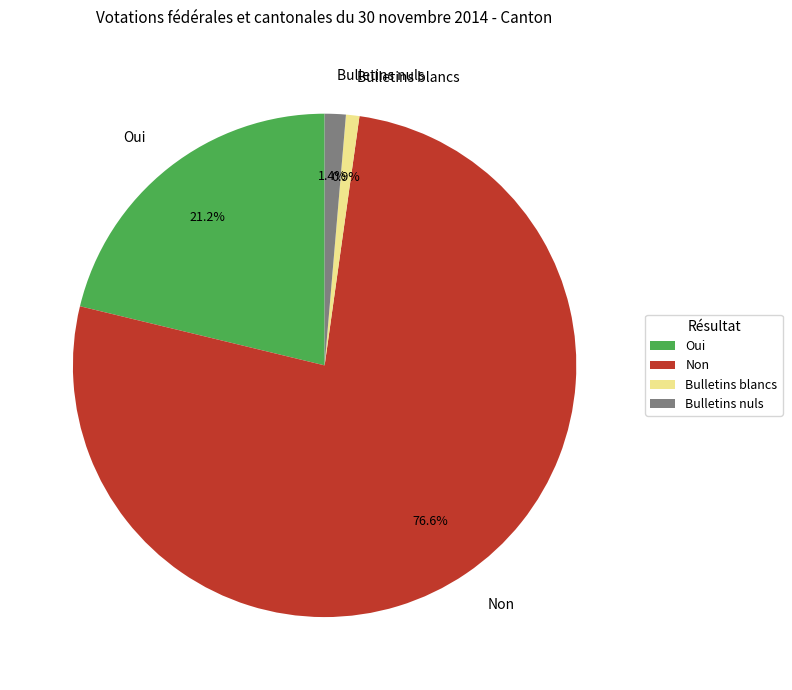

Is there a majority slice in this chart?

Yes